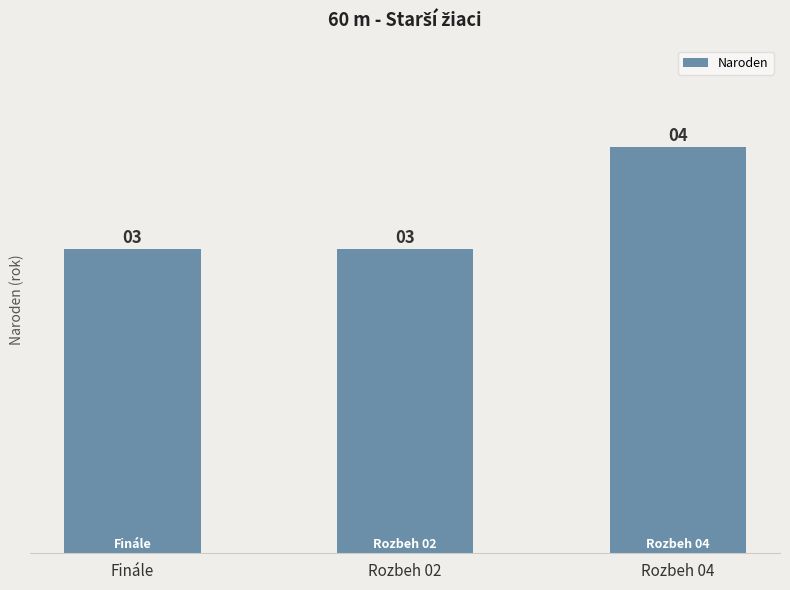

What is the average value?

3